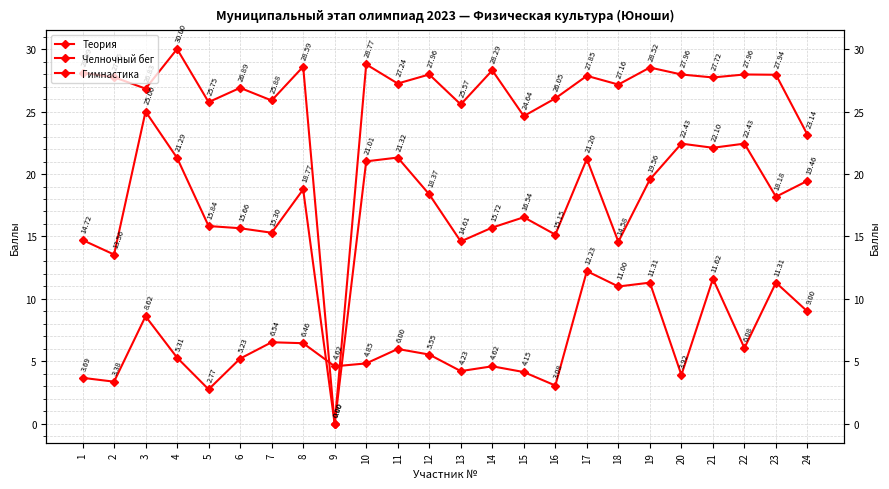

How many series are shown in this chart?

3